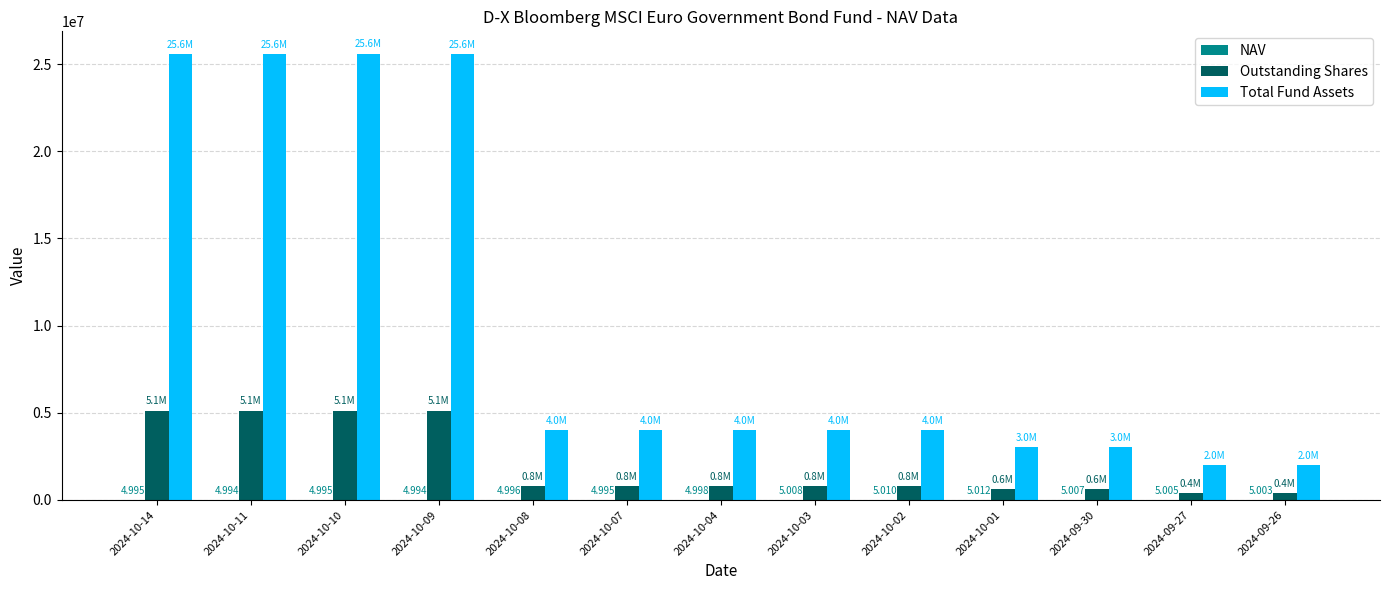

Which series has the largest total across all categories?

Total Fund Assets